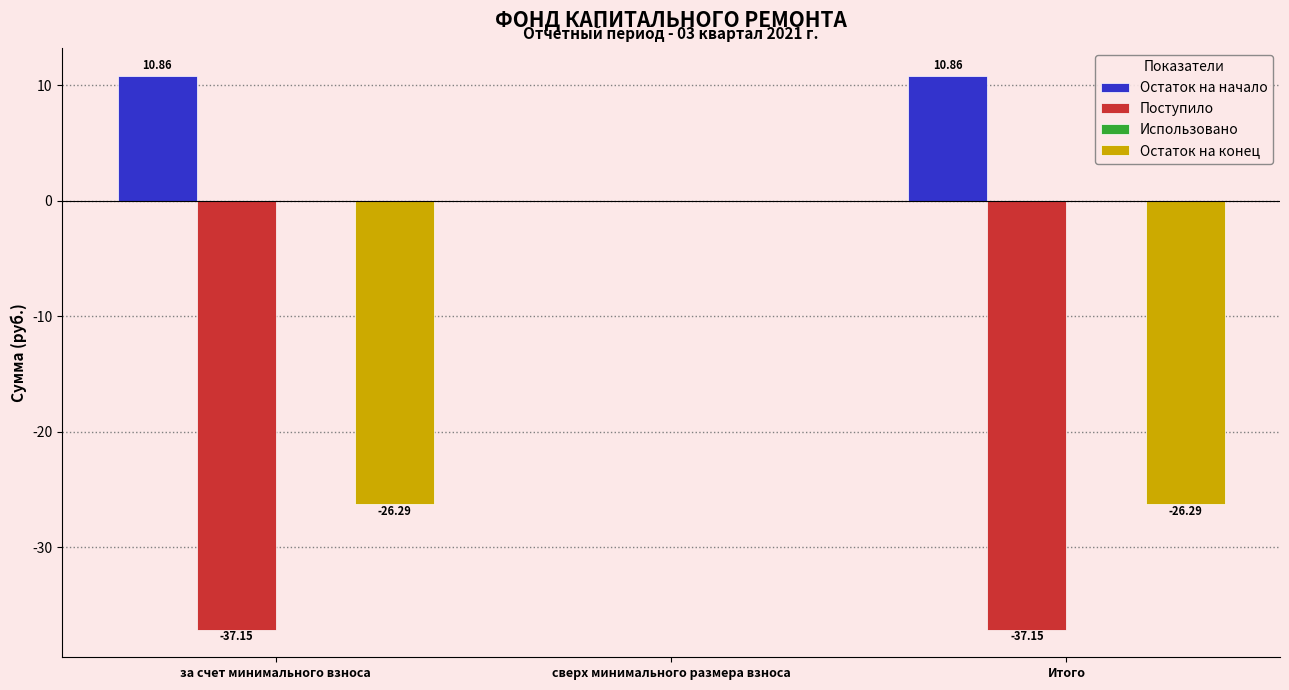

Between за счет минимального взноса and сверх минимального размера взноса, which series saw the biggest shift?

Поступило